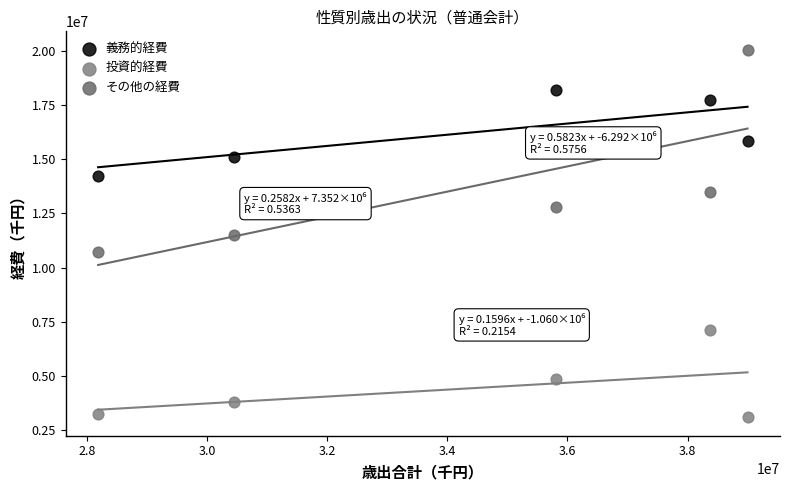

Which series has the largest Y range (max minus min)?

その他の経費